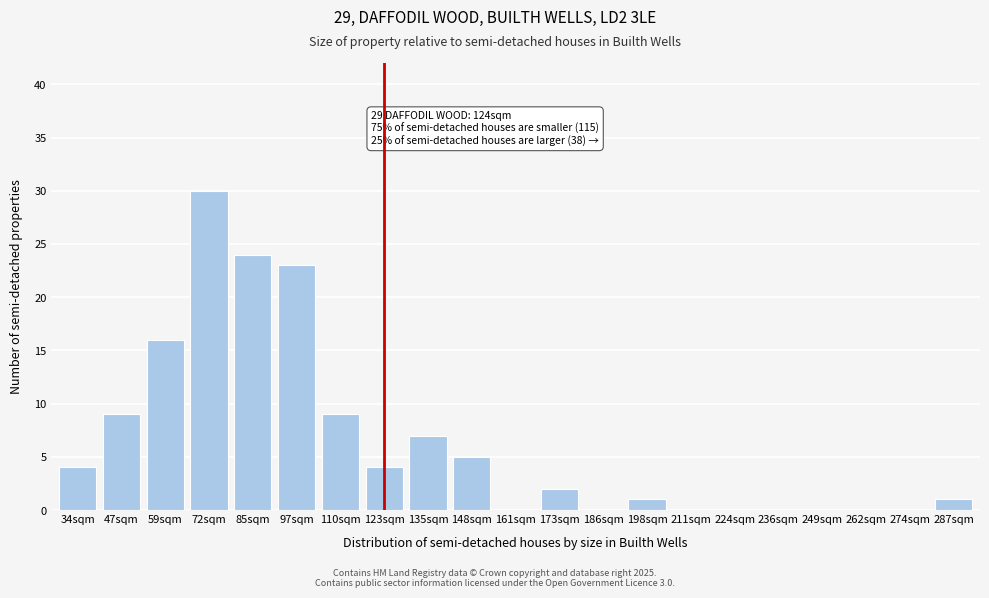

Reading left to right, what are all the values shown in this chart?

34sqm=4	47sqm=9	59sqm=16	72sqm=30	85sqm=24	97sqm=23	110sqm=9	123sqm=4	135sqm=7	148sqm=5	161sqm=0	173sqm=2	186sqm=0	198sqm=1	211sqm=0	224sqm=0	236sqm=0	249sqm=0	262sqm=0	274sqm=0	287sqm=1